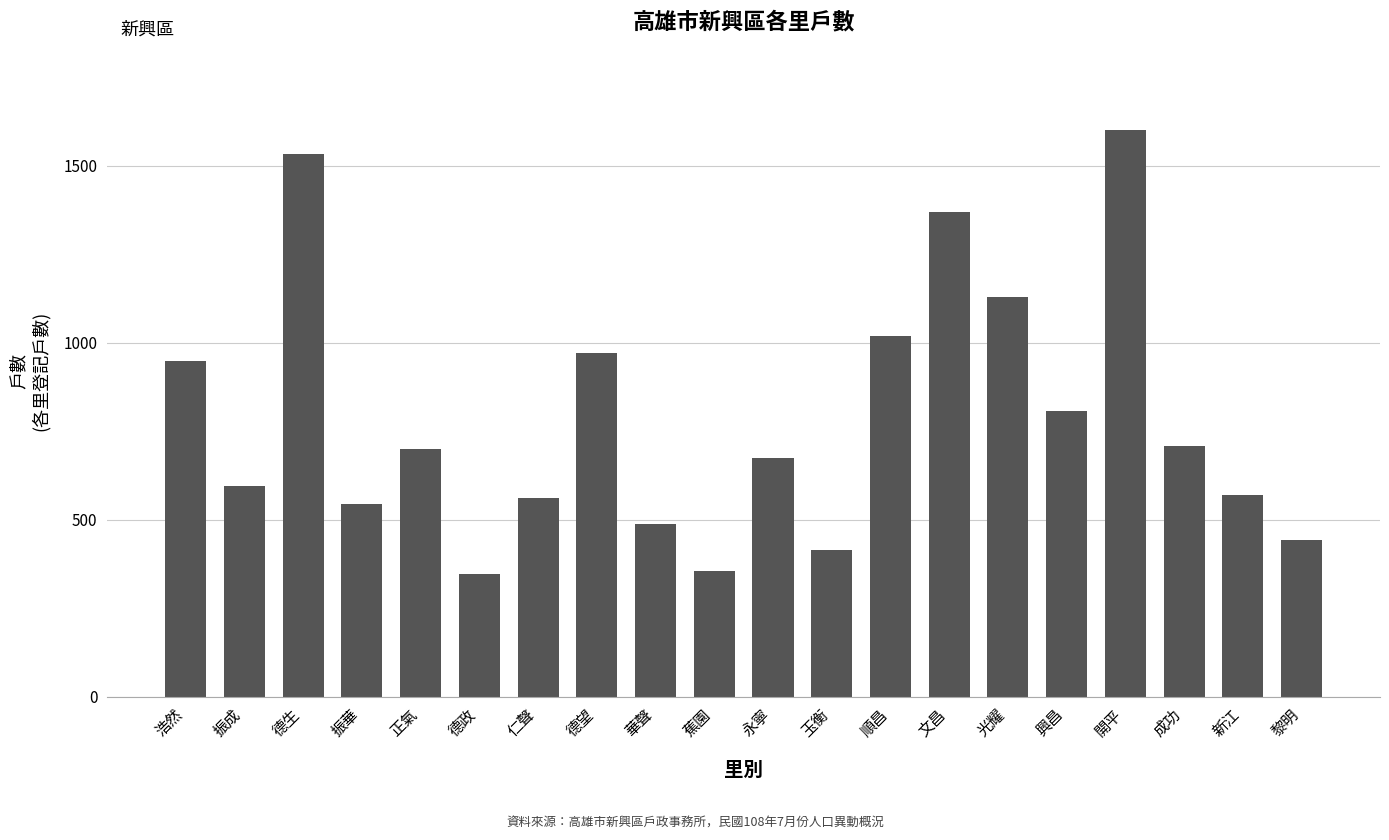

The value at 興昌 is 1444. True or false?

False